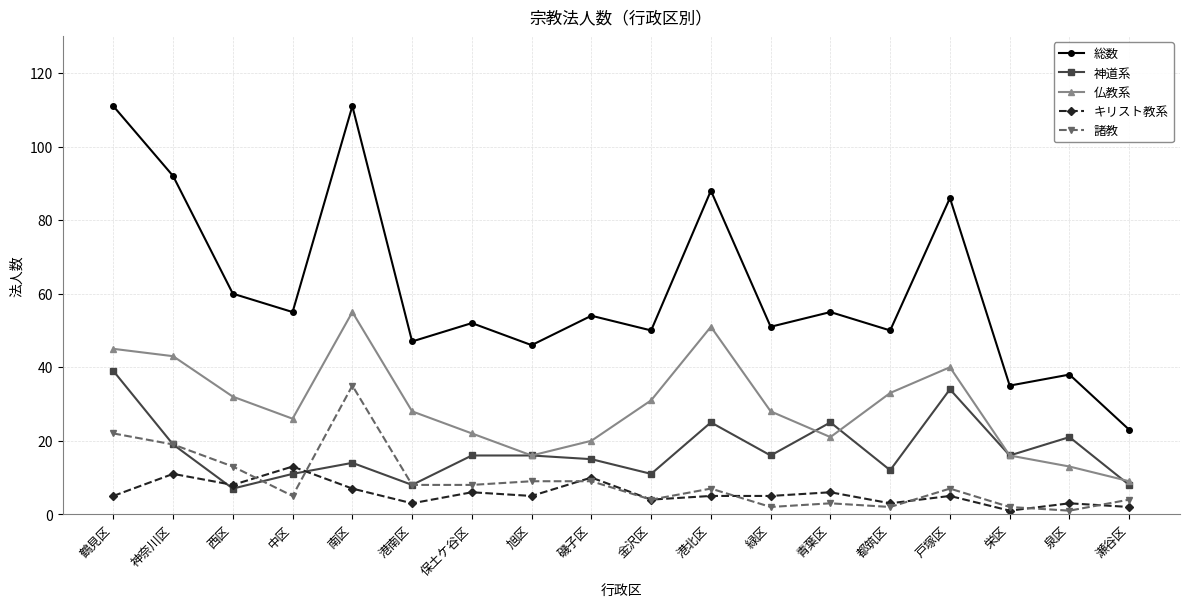

True or false: 神道系 and 総数 cross at least once.

False